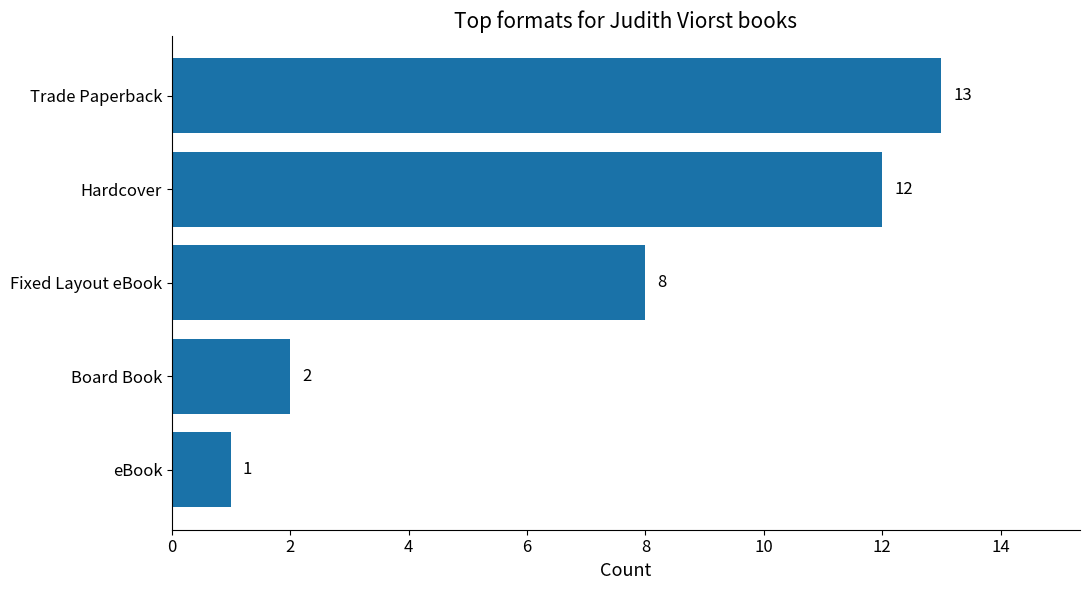

What is the change in value from eBook to Hardcover?

+11